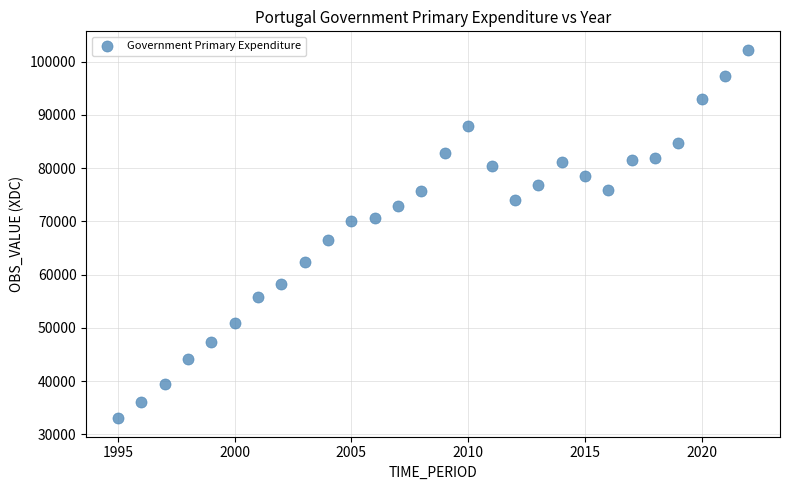

What Y value in the scatter plot is closest to 67615?

66479.1